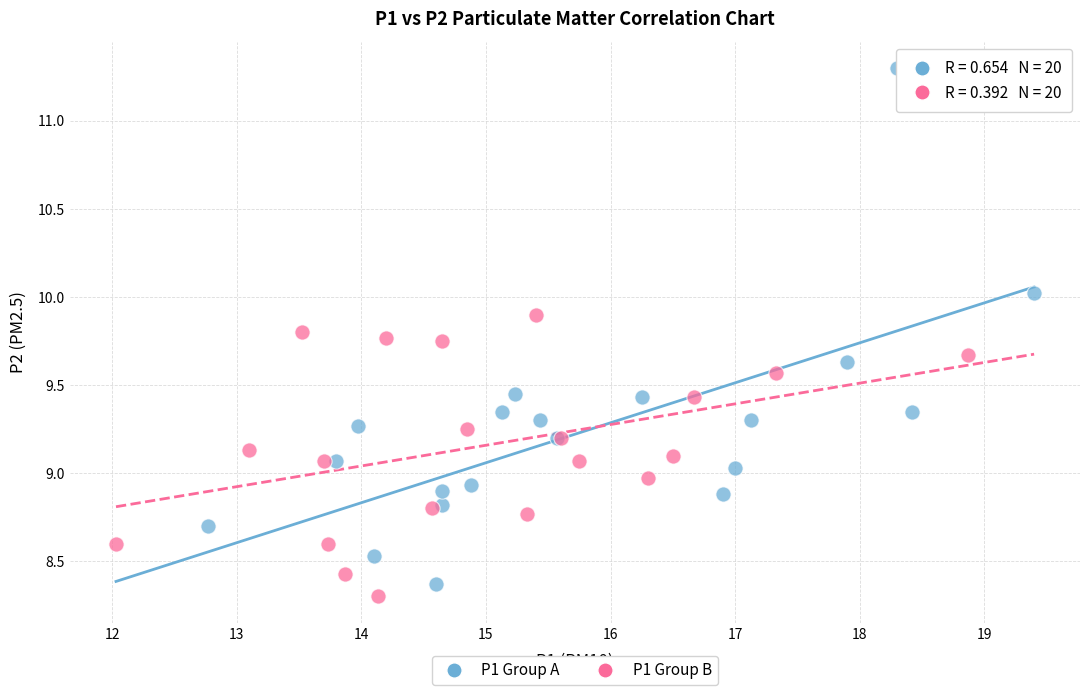

Which series has the widest spread of Y values?

P1 Group A